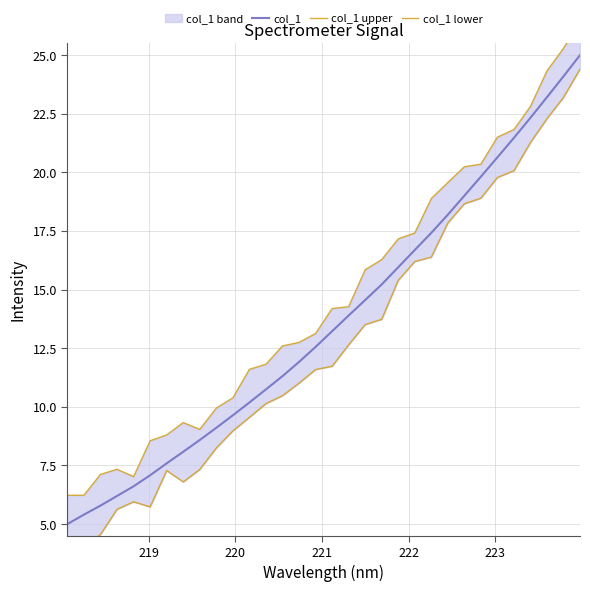

List the series in order of their peak value, lowest first.

col_1 lower, col_1, col_1 upper